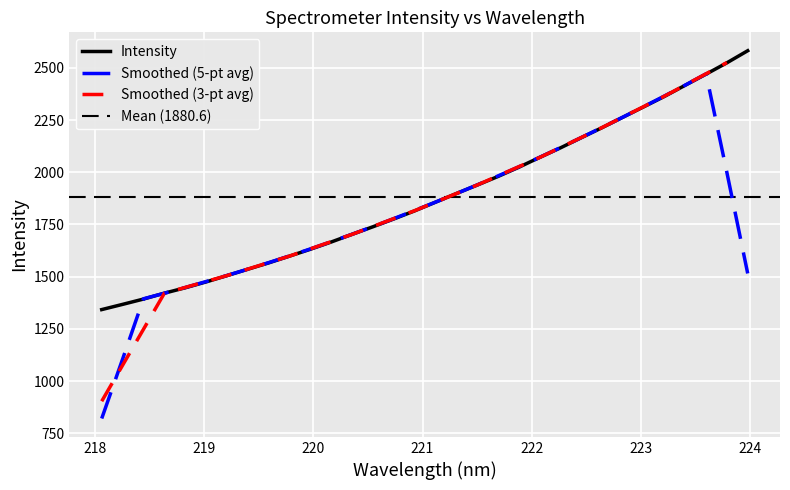

What is the highest value of the Smoothed (5-pt avg) series?

2471.7